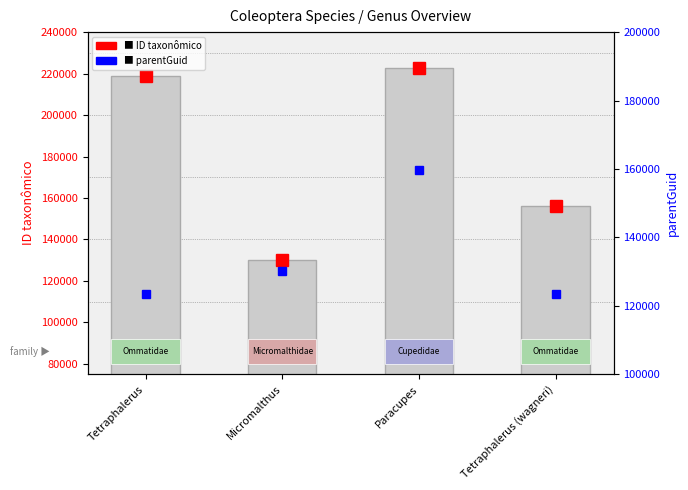

Where is parentGuid nearest to the value 141568?

Micromalthus